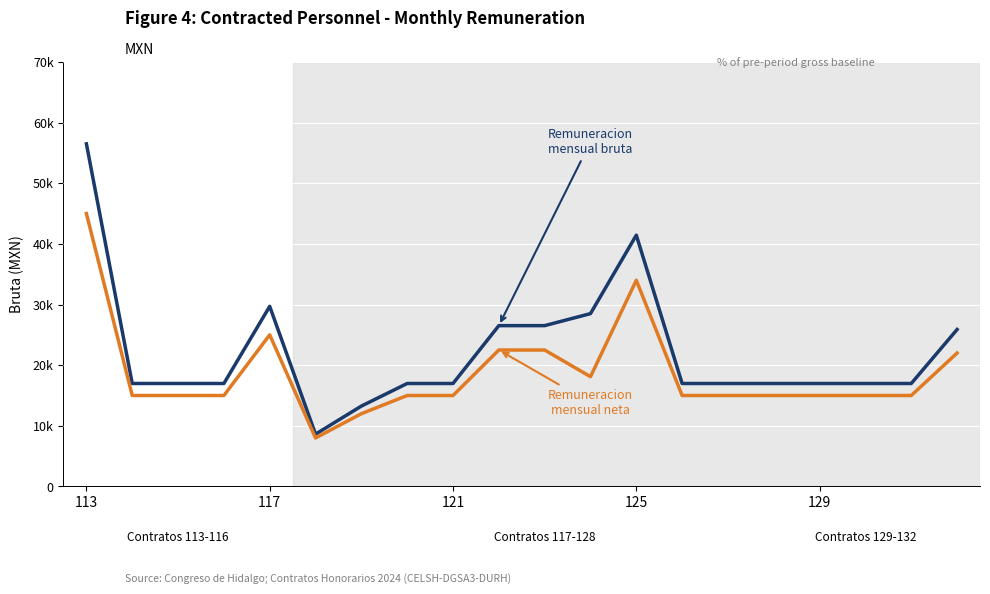

What is the maximum value shown in the chart?

56485.4